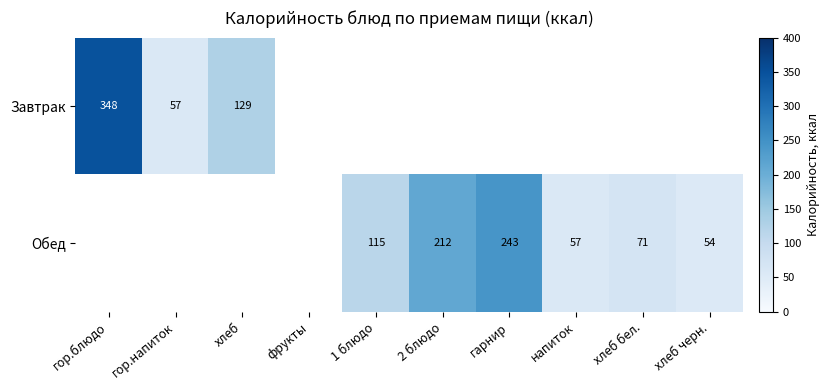

Which category has the highest value across all series?

гор.блюдо